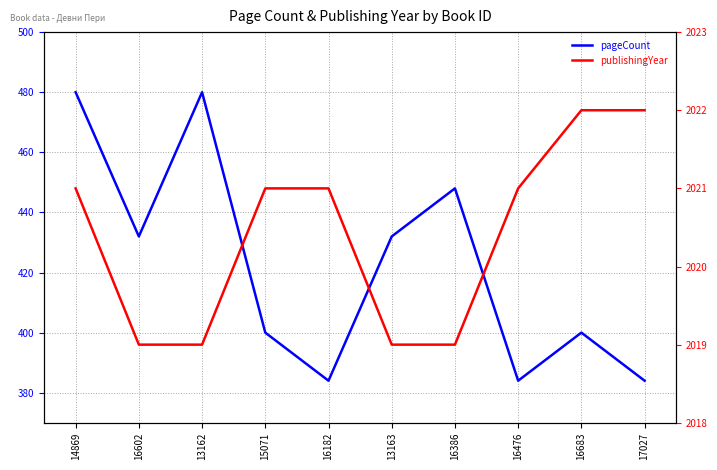

How many distinct data groups are displayed?

2